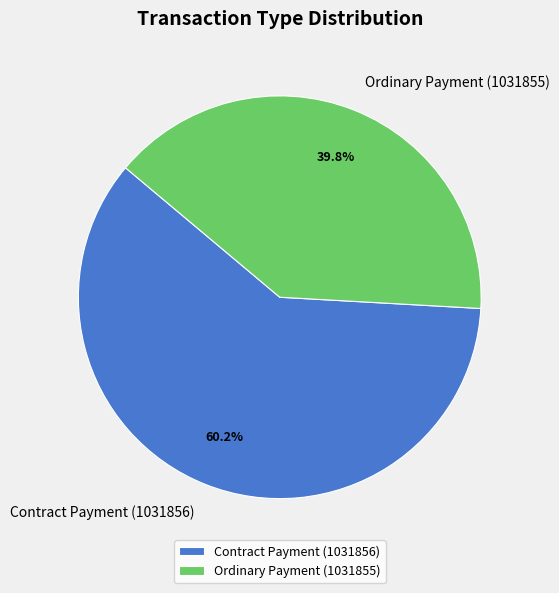

Combined, what portion of the pie is Ordinary Payment (1031855) and Contract Payment (1031856)?

100.0%